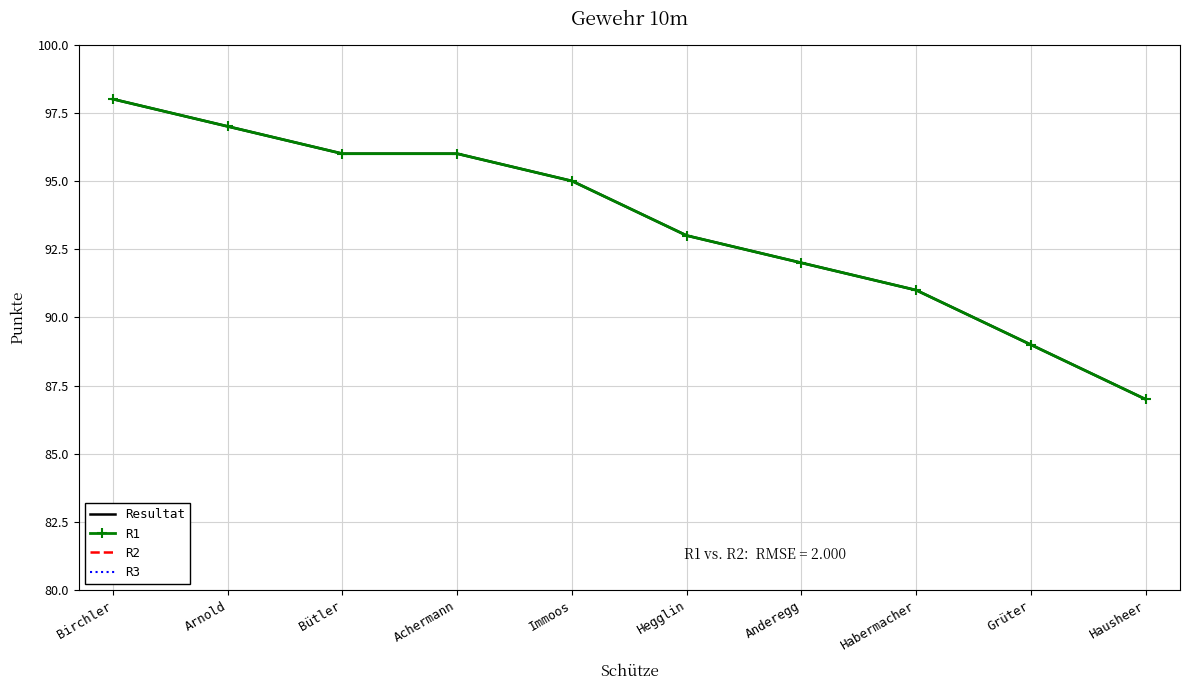

Does the chart have visible grid lines?

Yes